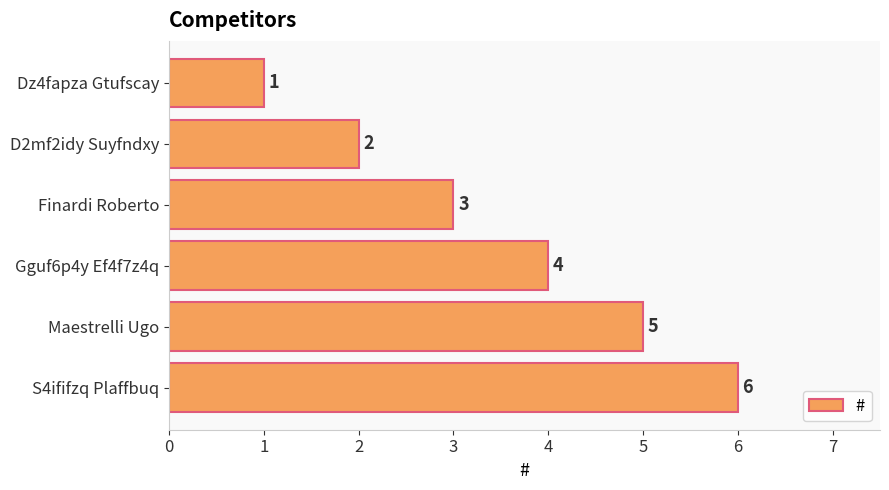

How many series are shown in this chart?

1